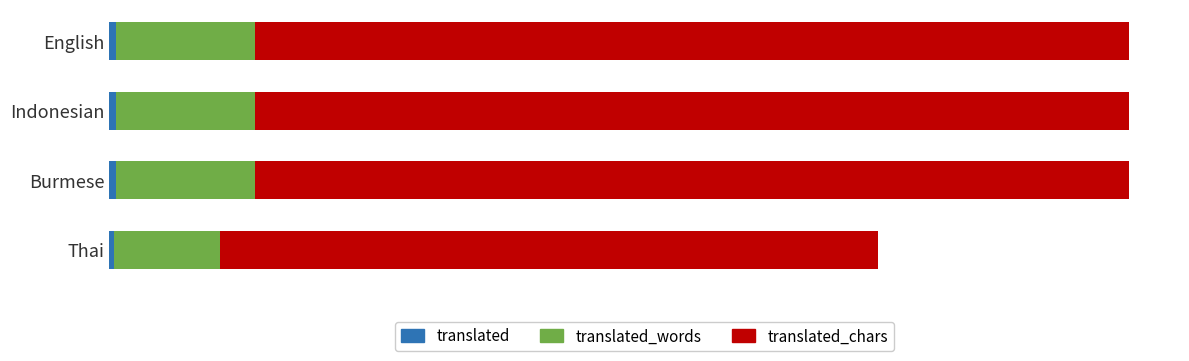

How many groups of bars are there?

4